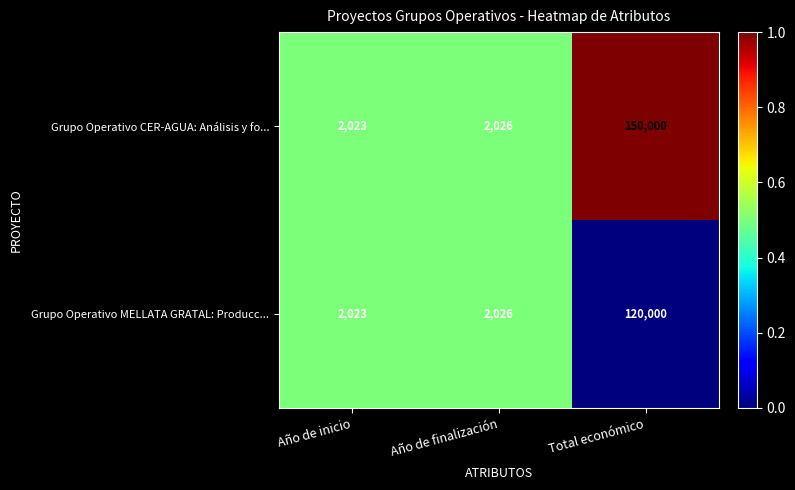

What value does the Grupo Operativo MELLATA GRATAL: Producc... series have at Año de inicio?

2023